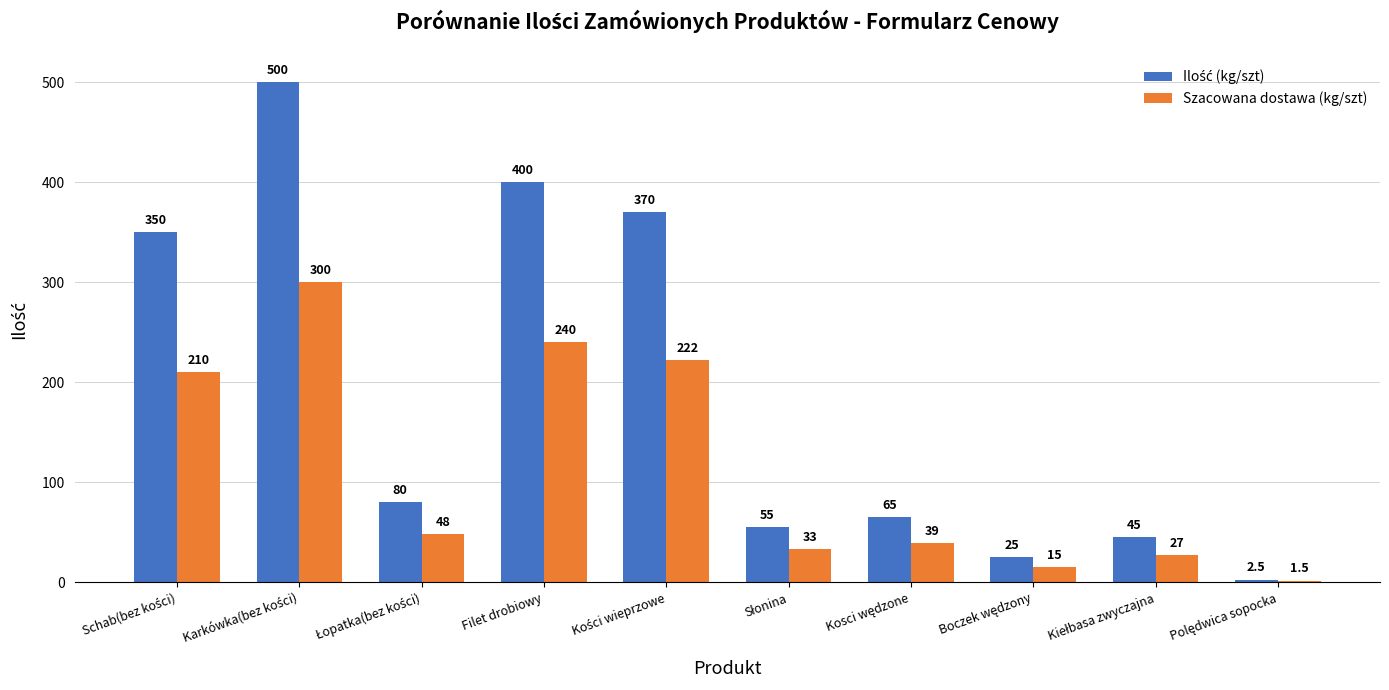

What is the approximate value of Szacowana dostawa (kg/szt) at Filet drobiowy?

240.0